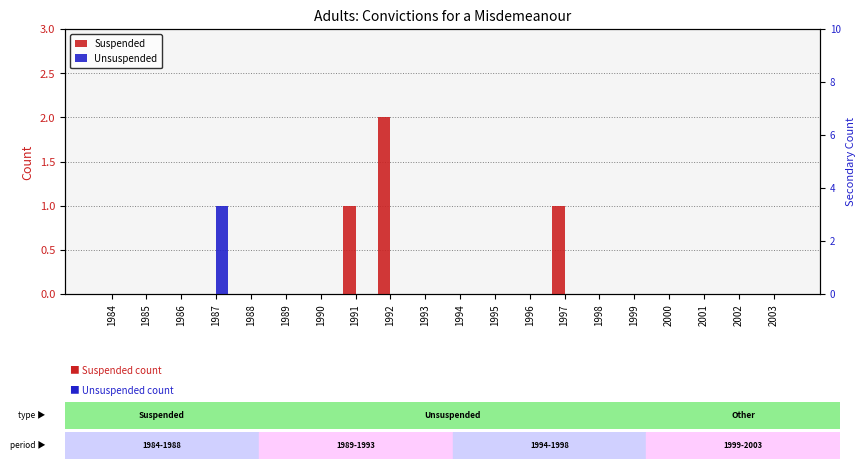

What is the sum of all Unsuspended values?

1